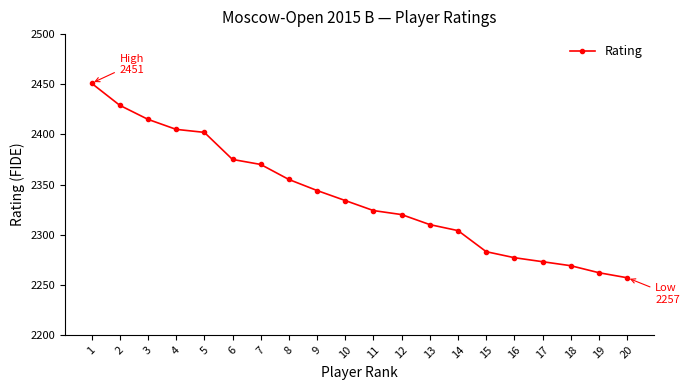

Rank the categories by value from lowest to highest.

20, 19, 18, 17, 16, 15, 14, 13, 12, 11, 10, 9, 8, 7, 6, 5, 4, 3, 2, 1